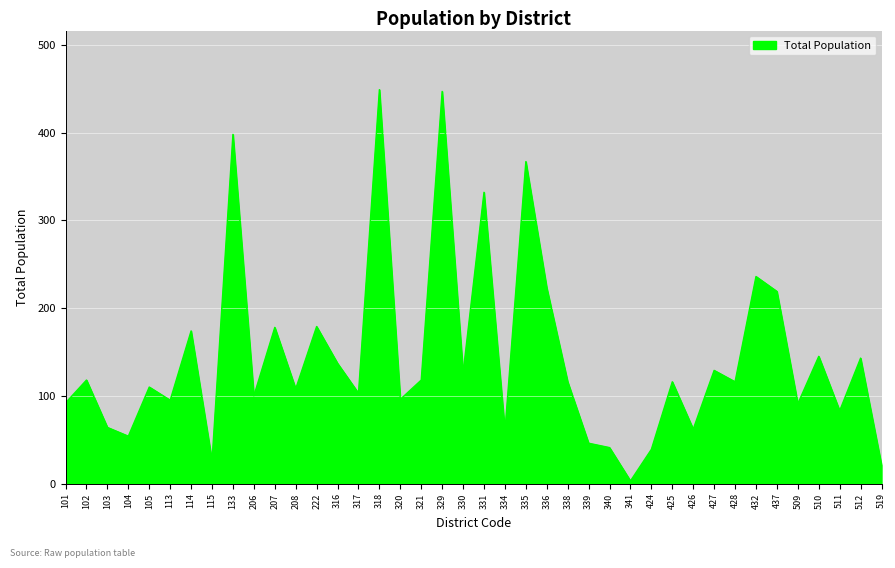

What is the greatest value displayed?

449